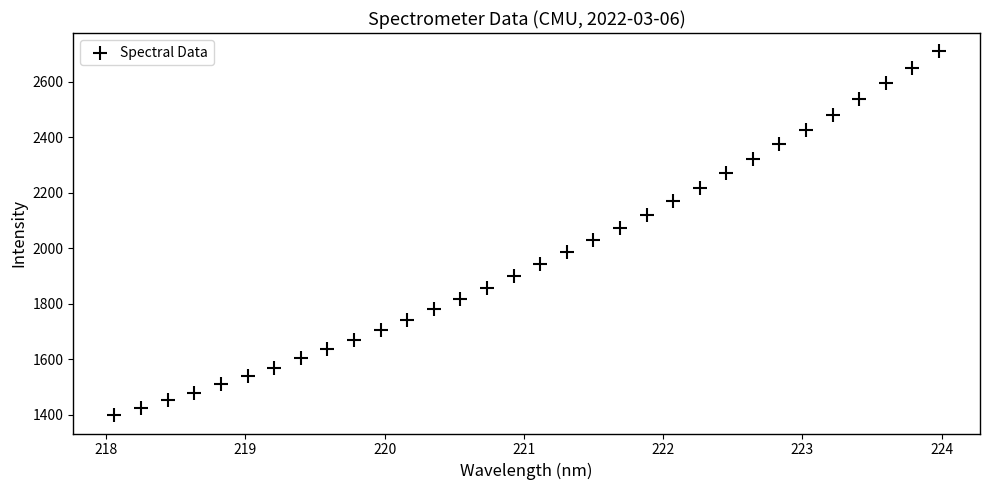

What is the range of Y values (max minus min)?

1313.0